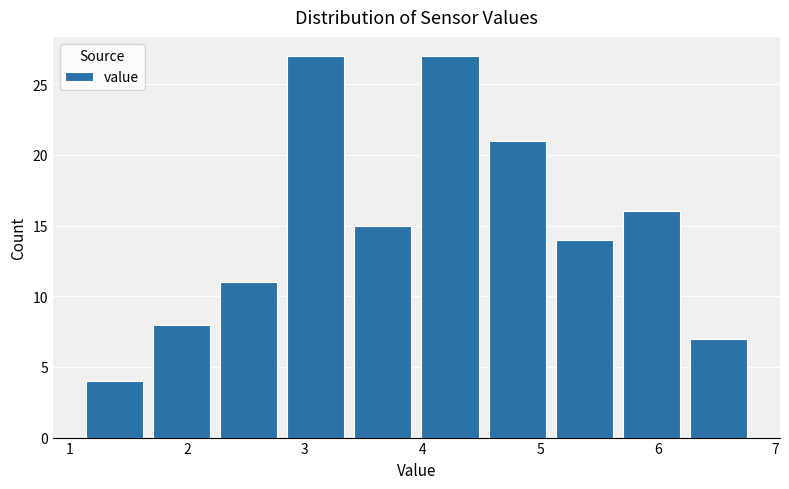

Reading left to right, transcribe this chart: for each bar, give the range it covers on the x-axis and its height. Neither the bar edges nor the heights are printed on the chart, so give them approximately, as read against the axes.

1.10 to 1.67: 4
1.67 to 2.24: 8
2.24 to 2.81: 11
2.81 to 3.38: 27
3.38 to 3.95: 15
3.95 to 4.52: 27
4.52 to 5.09: 21
5.09 to 5.66: 14
5.66 to 6.23: 16
6.23 to 6.80: 7